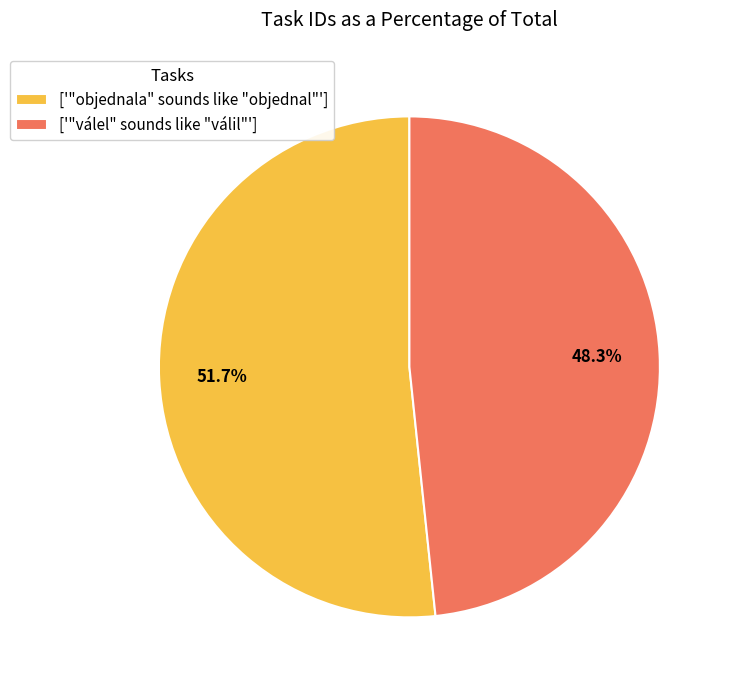

Rank the categories by value from lowest to highest.

['"válel" sounds like "válil"'], ['"objednala" sounds like "objednal"']